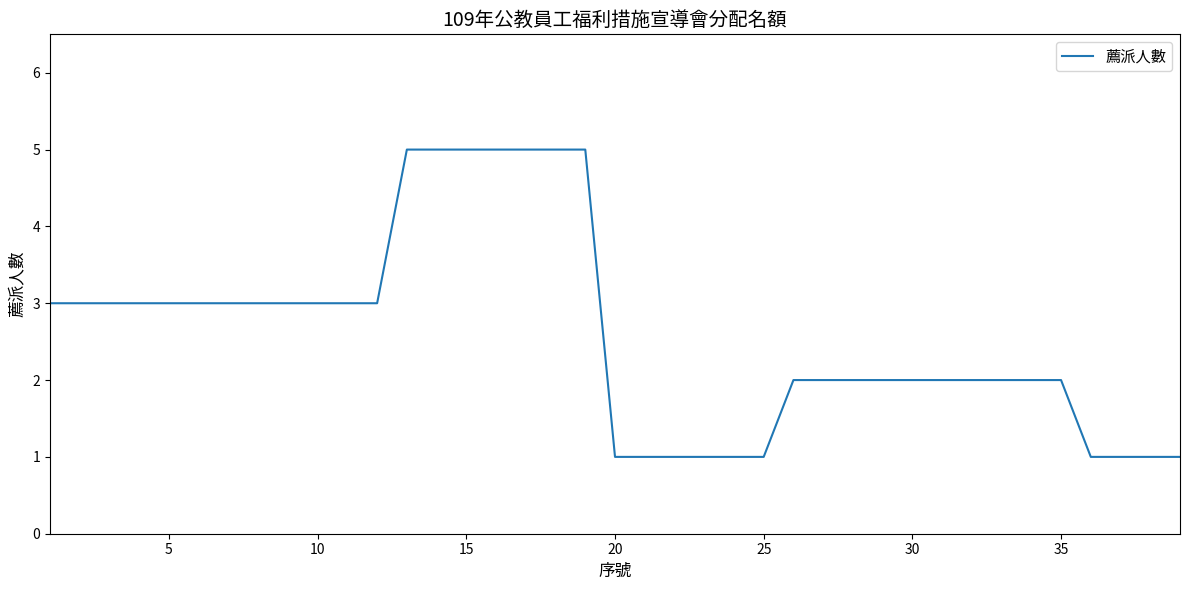

Reading right to left, list all the values displayed in this chart.

1	1	1	1	2	2	2	2	2	2	2	2	2	2	1	1	1	1	1	1	5	5	5	5	5	5	5	3	3	3	3	3	3	3	3	3	3	3	3